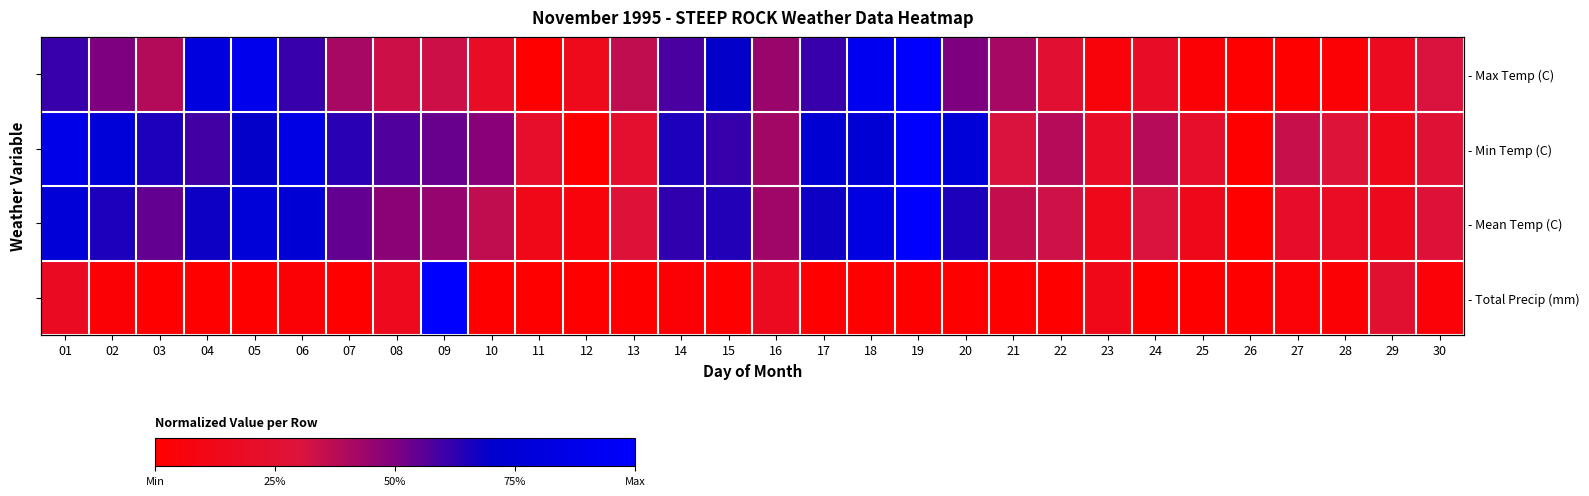

What is the difference between the maximum and minimum values in the - Total Precip (mm) series?

1.0